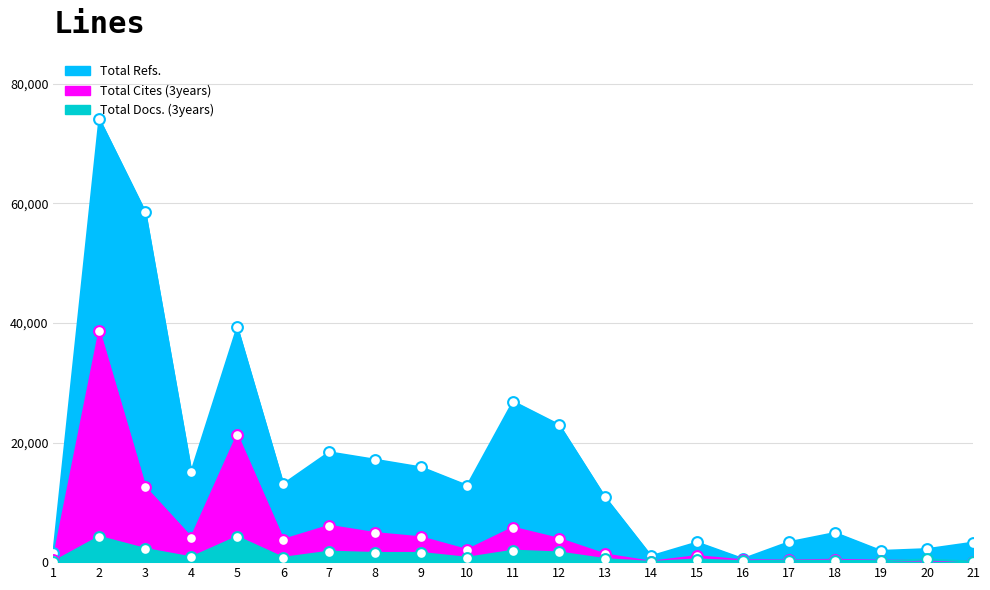

What is the total value across all series at 10?

15526